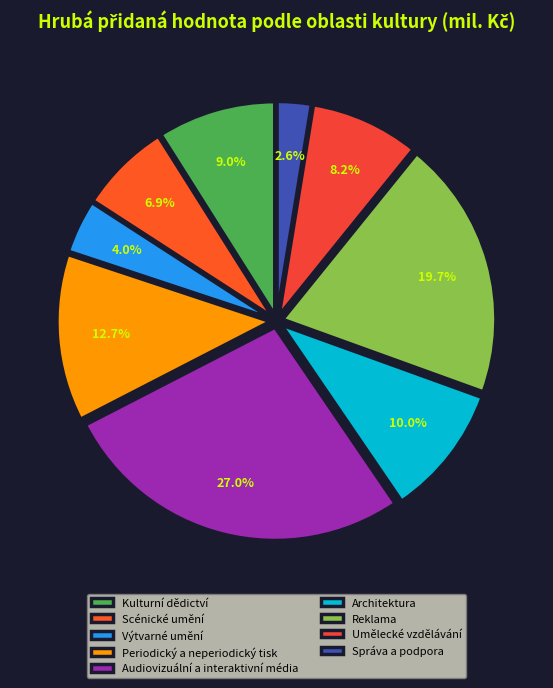

To the nearest percent, what portion does Umělecké vzdělávání represent?

8%